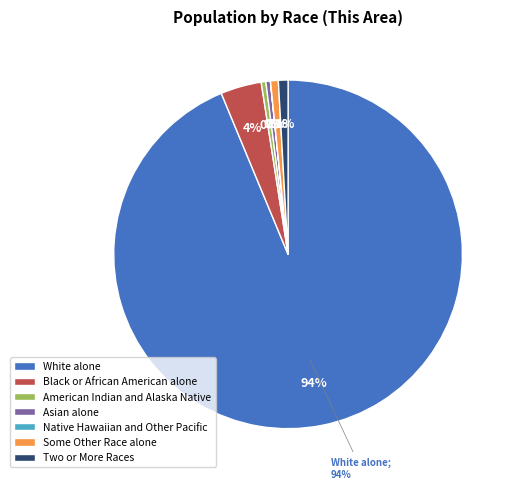

To the nearest percent, what is the average slice percentage?

14%